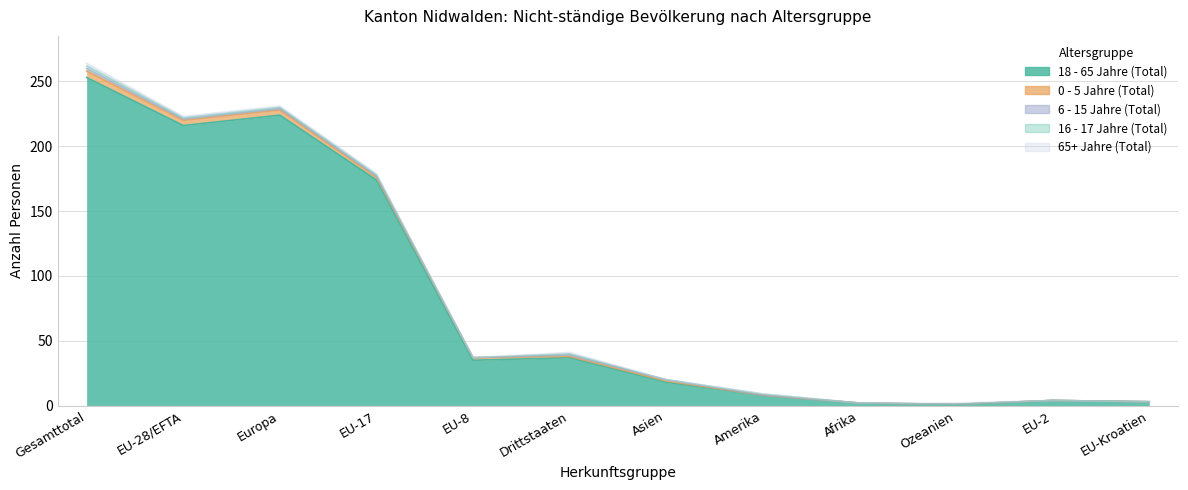

Is it true that 65+ Jahre (Total) equals 2 at Drittstaaten?

False